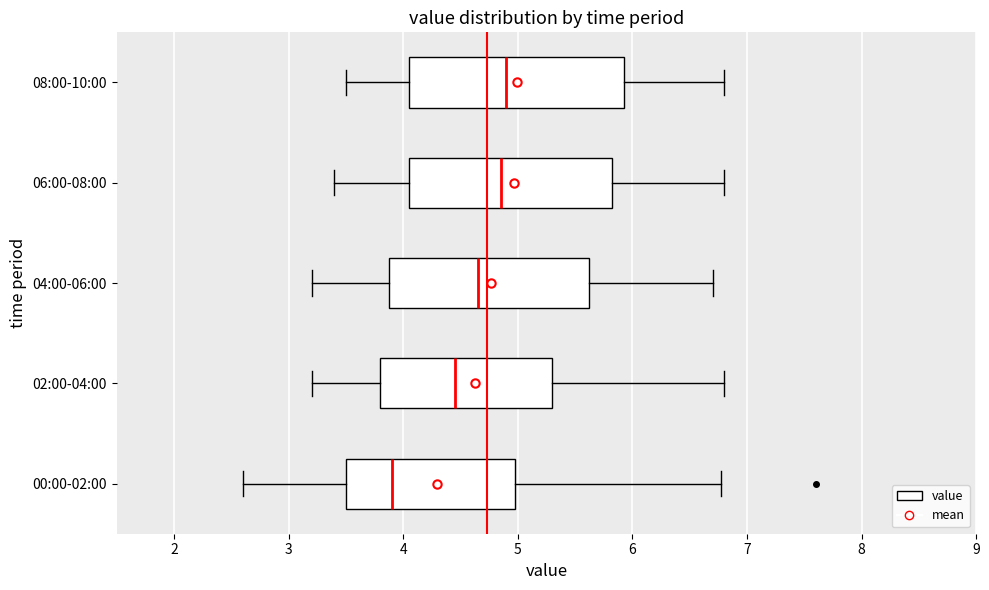

Comparing the boxes themselves (not the whiskers), which one is the widest?

08:00-10:00